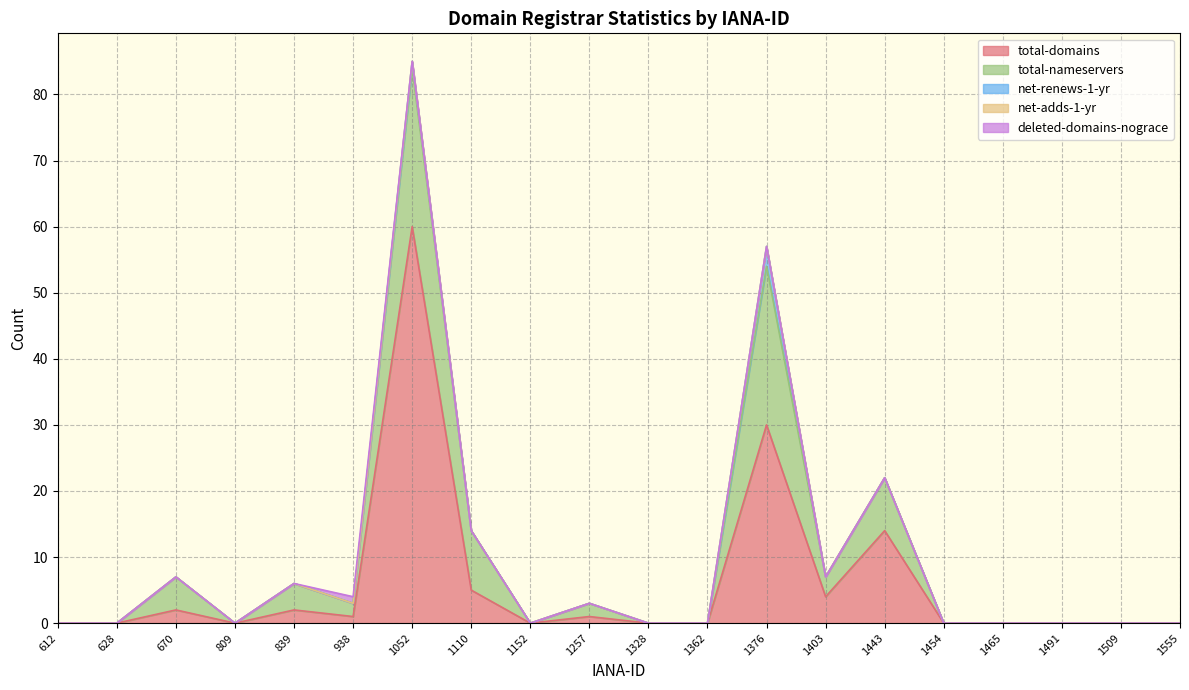

True or false: net-adds-1-yr has more than 2 points higher than both neighbors.

False